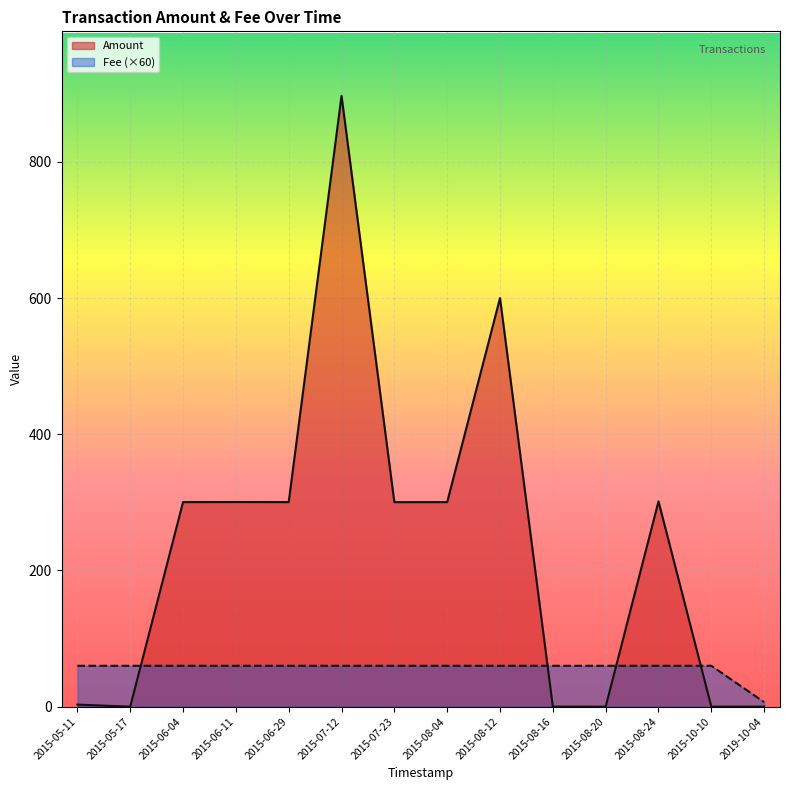

List the series in order of their overall mean, highest first.

Amount, Fee (×60)